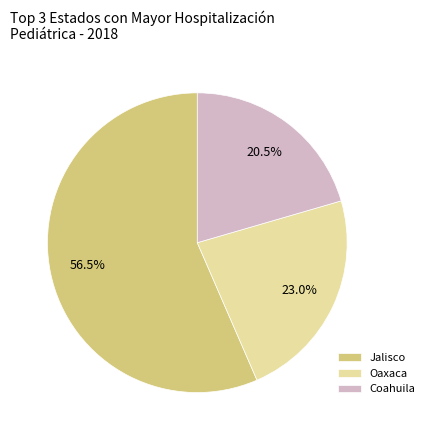

Between Coahuila and Jalisco, which is larger?

Jalisco